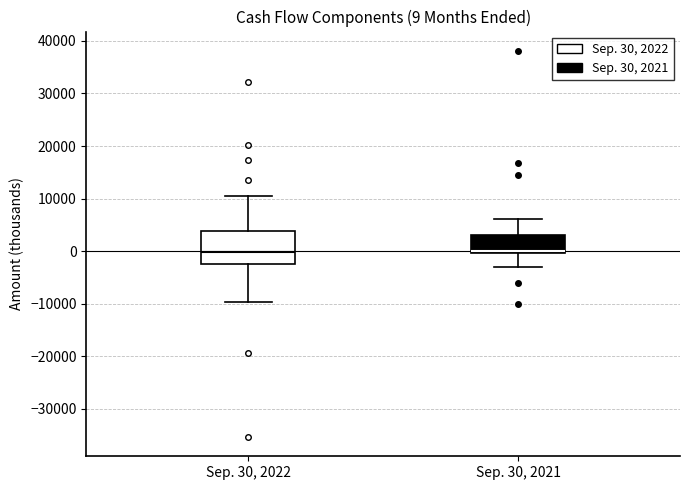

Comparing the boxes themselves (not the whiskers), which one is the tallest?

Sep. 30, 2022